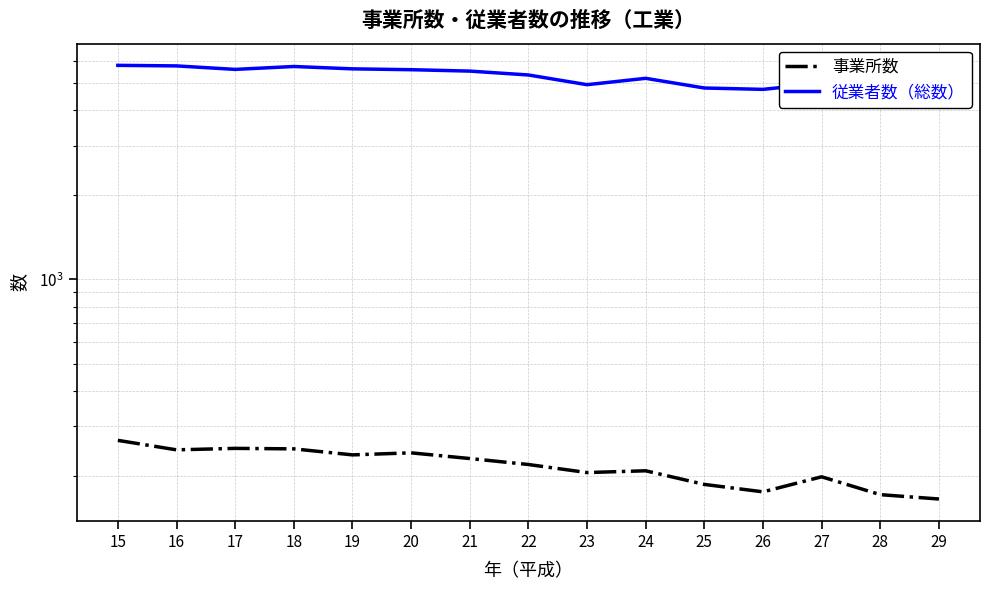

Which series has the largest total across all categories?

従業者数（総数）